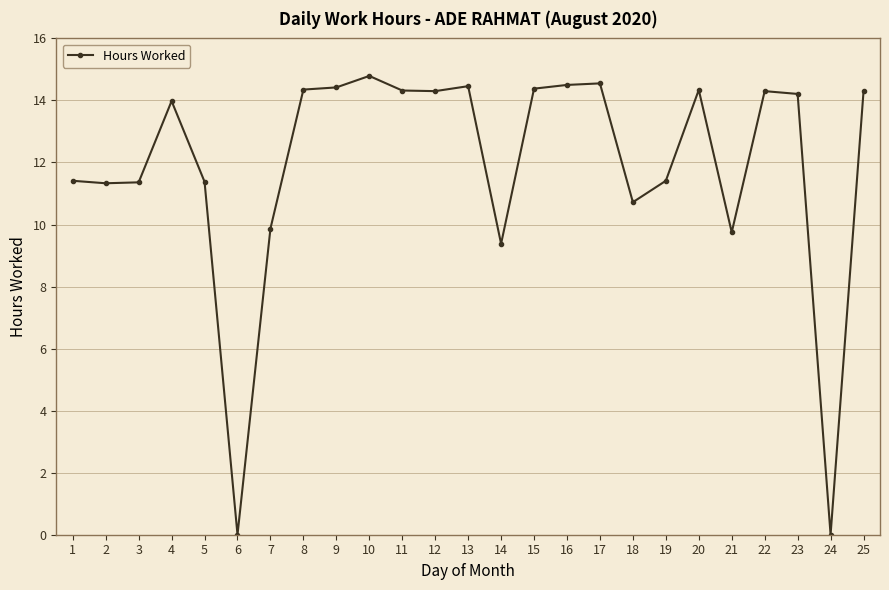

What is the greatest value displayed?

14.8